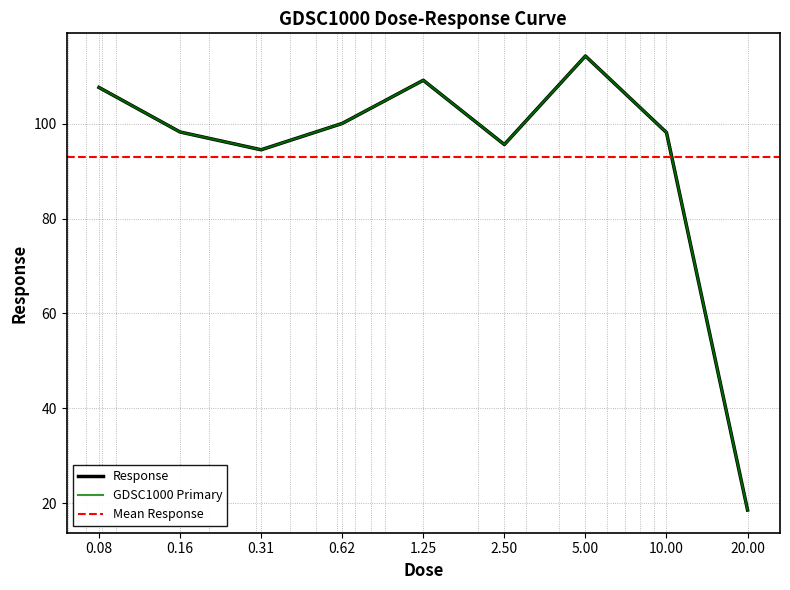

What is the change in value from 0.16 to 1.25?

+10.9